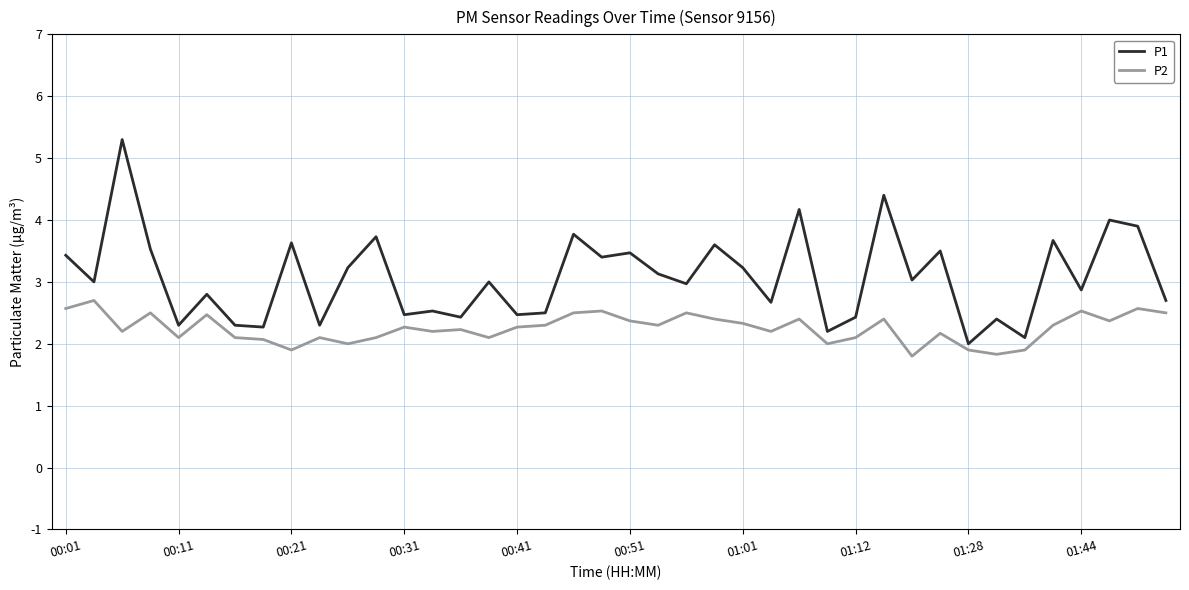

True or false: P1 and P2 intersect in this chart.

False